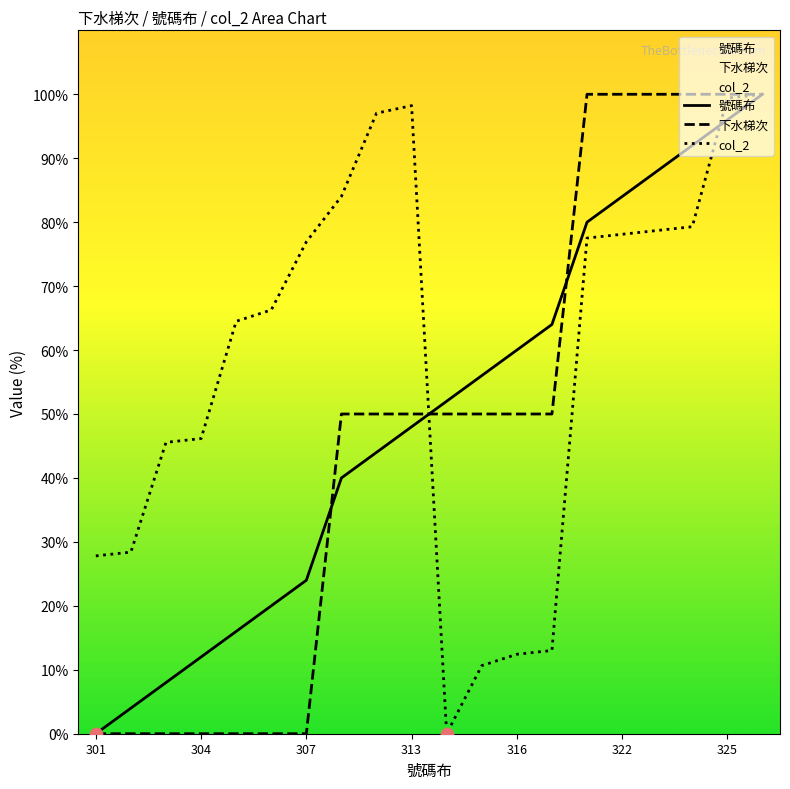

Is the value of 號碼布 at 321 greater than the value of col_2 at 304?

Yes